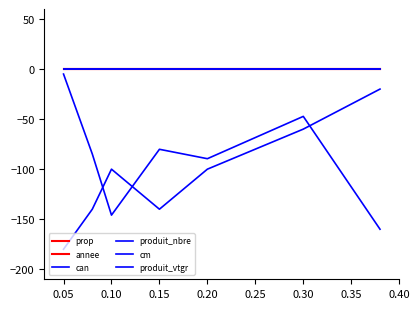

Does the chart display data point markers on the line(s)?

No